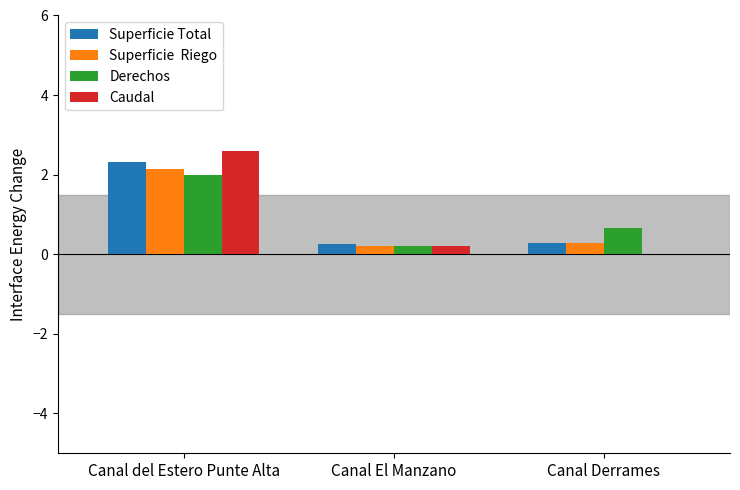

How many groups of bars are there?

3